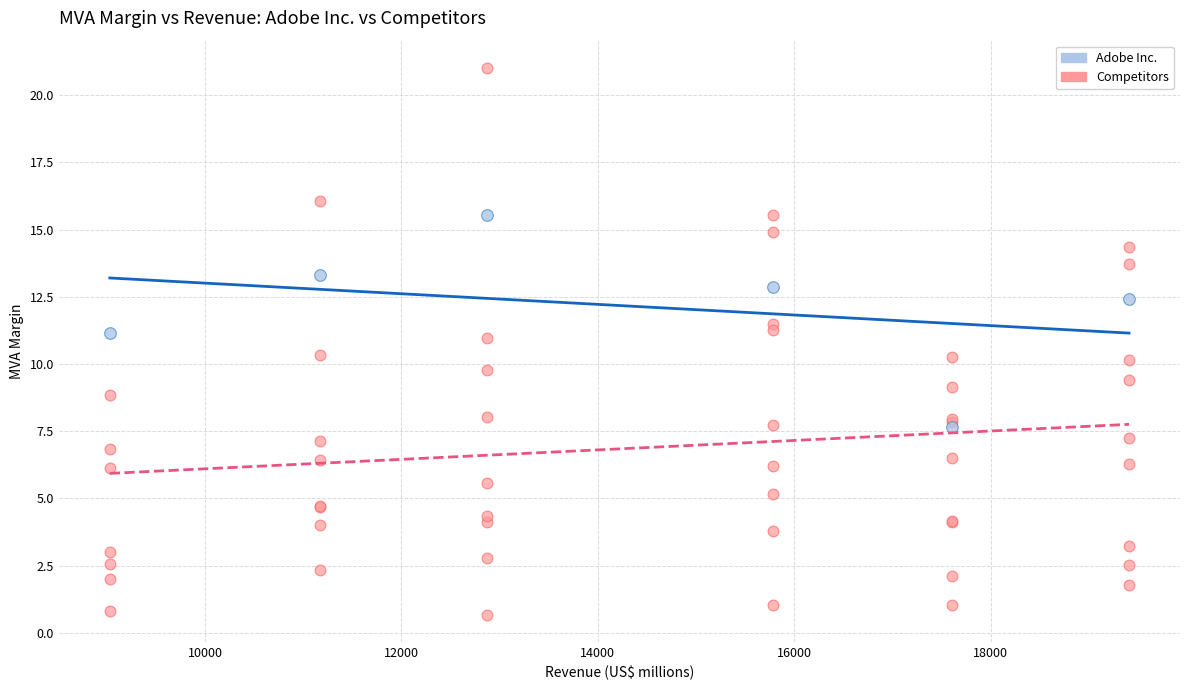

Which series reaches the maximum Y coordinate?

Competitors